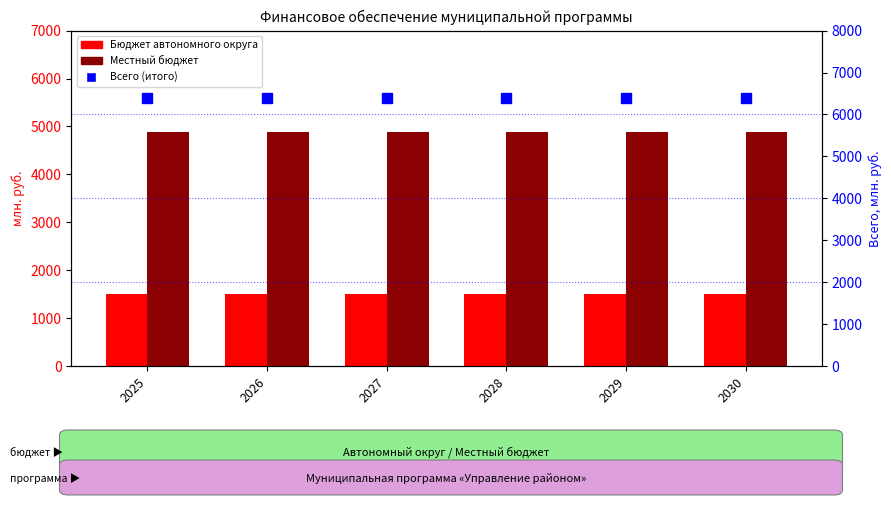

Reading right to left, transcribe all the data shown in this chart.

Бюджет автономного округа: 2030=1503.1	2029=1503.1	2028=1503.1	2027=1503.1	2026=1503.1	2025=1502.3
Местный бюджет: 2030=4892.2	2029=4892.2	2028=4892.2	2027=4892.2	2026=4892.2	2025=4892.2
Всего (итого): 2030=6395.3	2029=6395.3	2028=6395.3	2027=6395.3	2026=6395.3	2025=6394.5